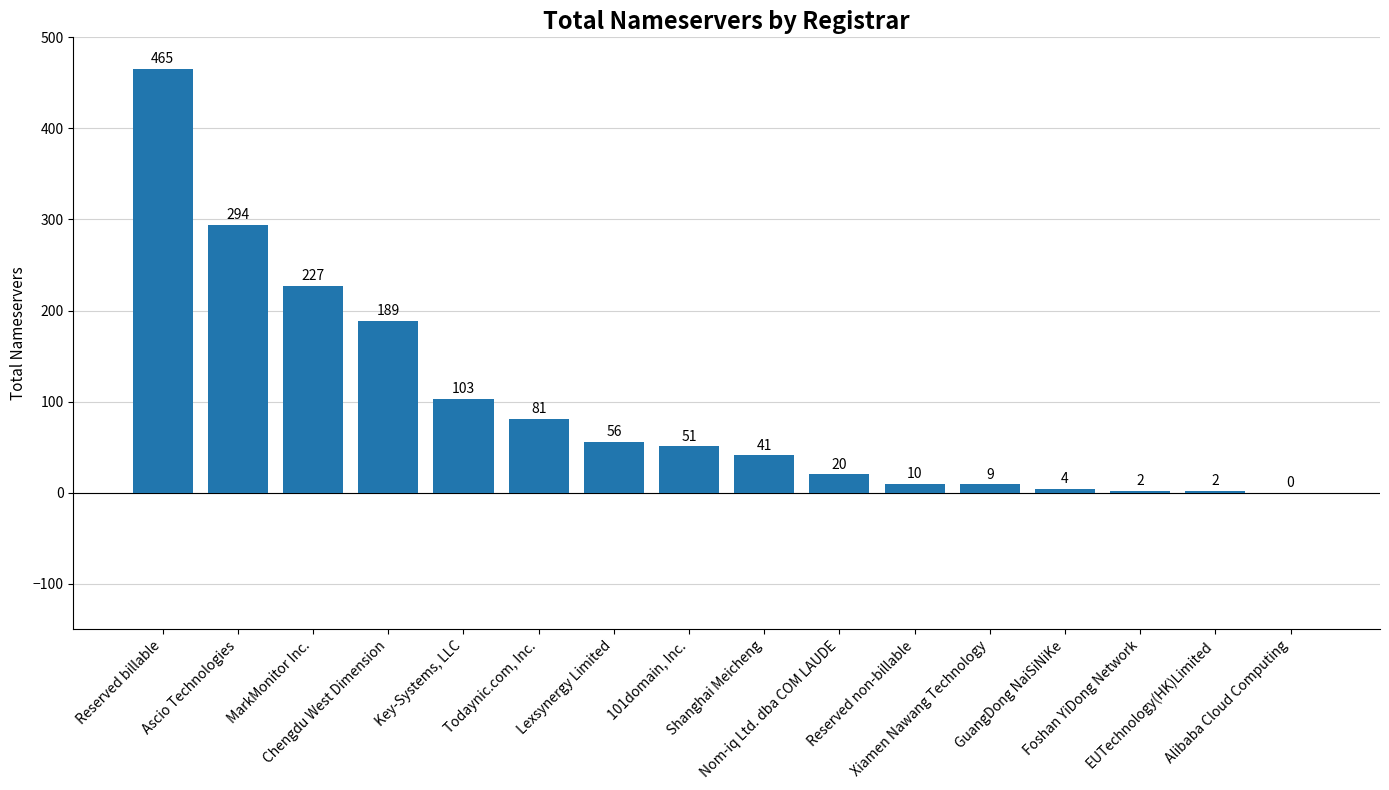

What is the greatest value displayed?

465